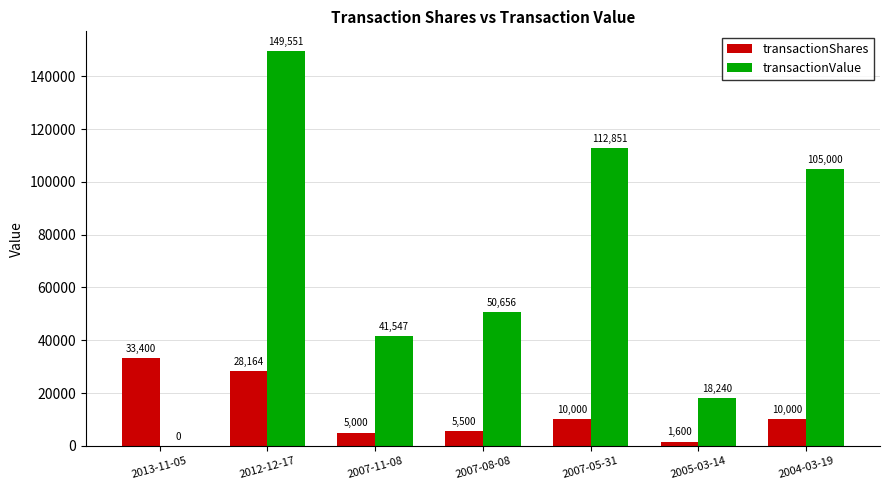

Count the number of data series in this chart.

2